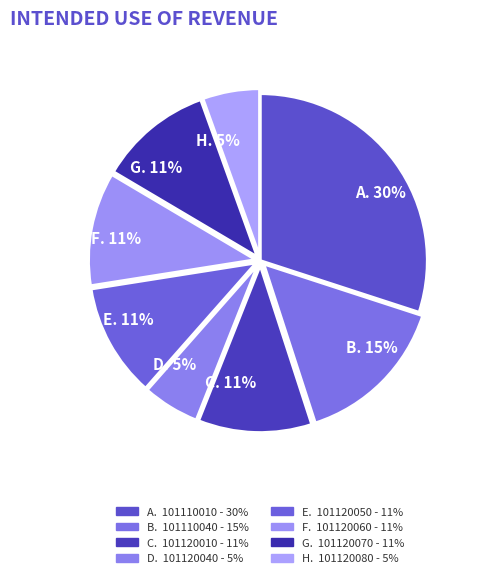

Does E. 11% represent more than half of the total?

No